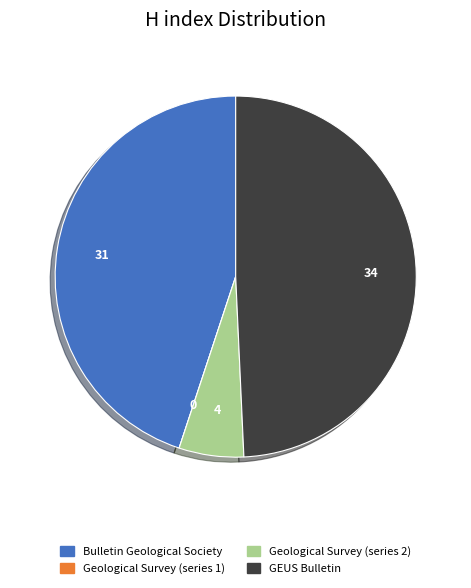

Combined, do Geological Survey (series 2) and Bulletin Geological Society account for over 50%?

Yes